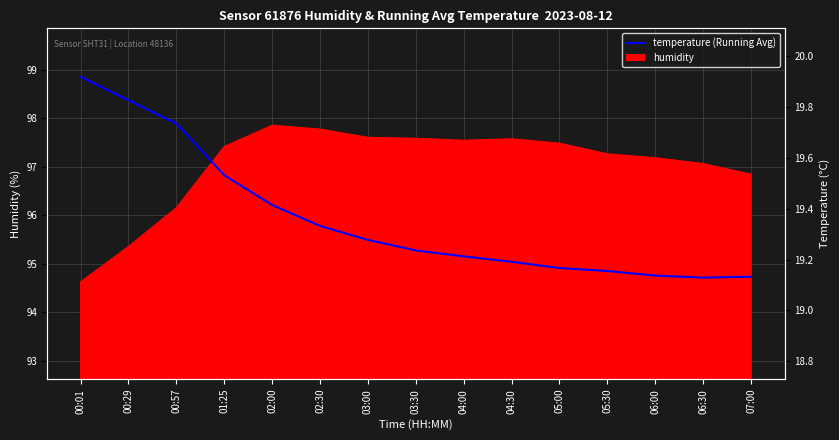

Count the number of categories in the chart.

15